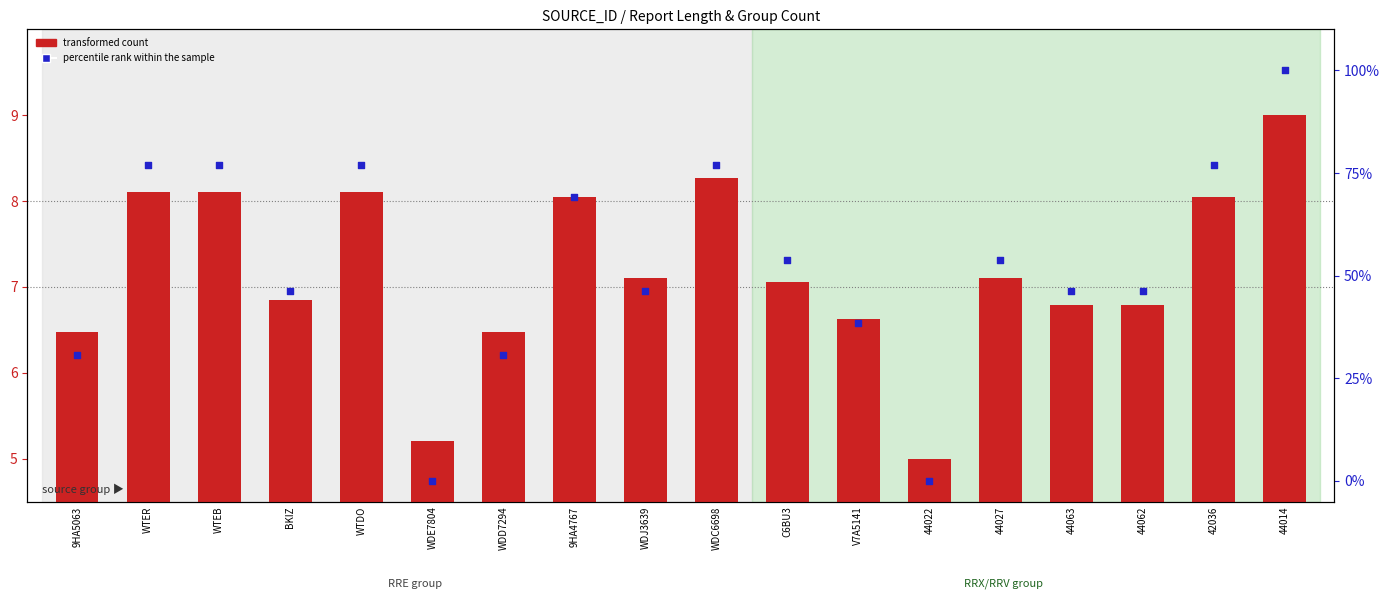

At which category is the sum across all series the highest?

44014